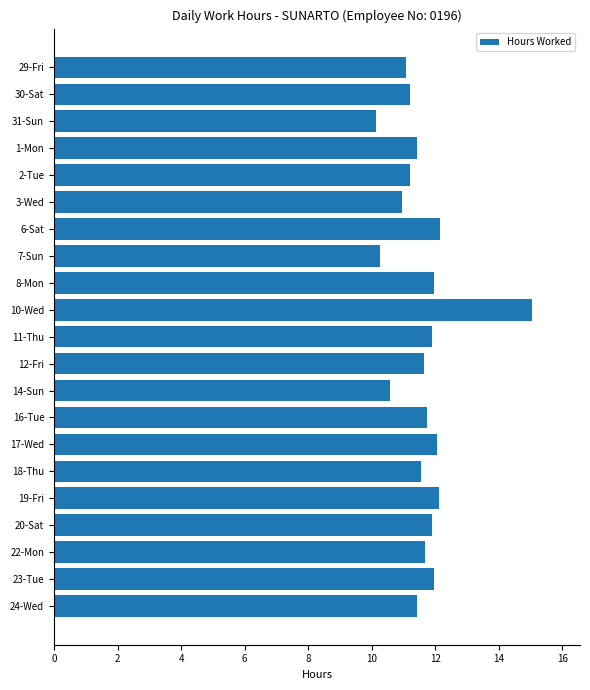

What is the difference between the second highest and second lowest values?

1.9